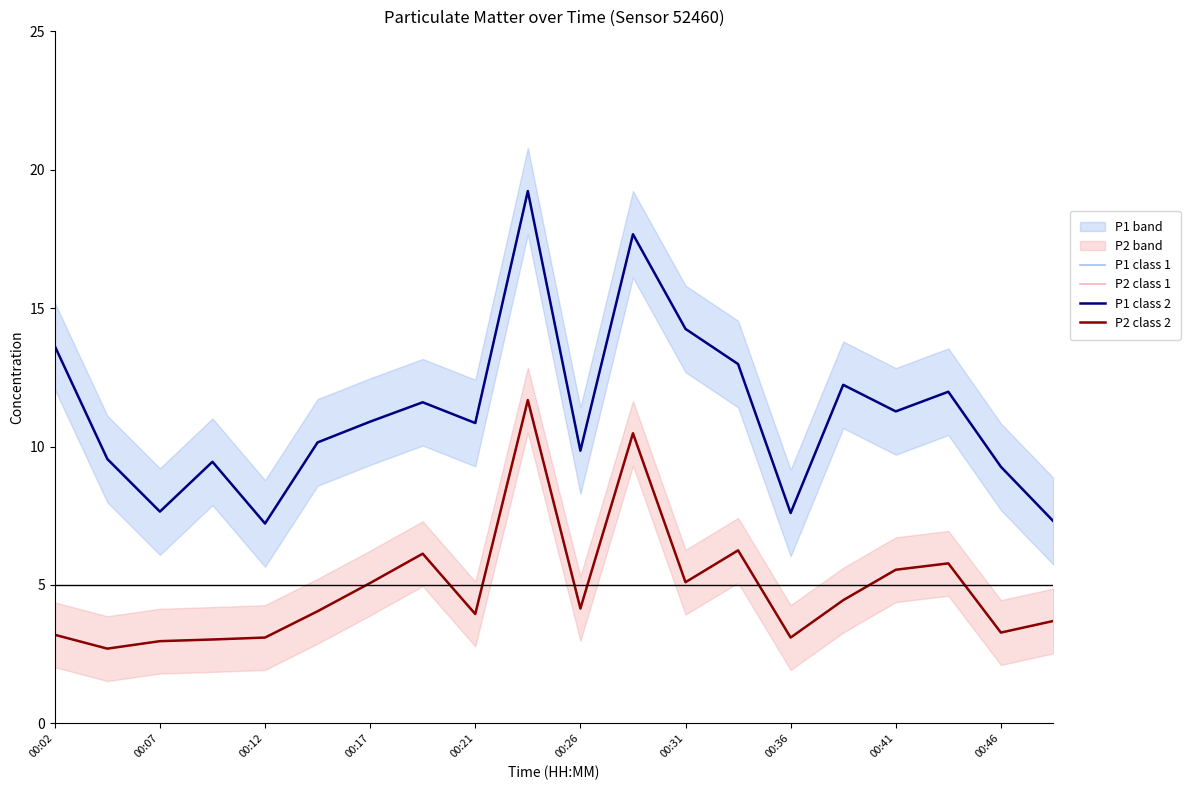

Does the chart display data point markers on the line(s)?

No